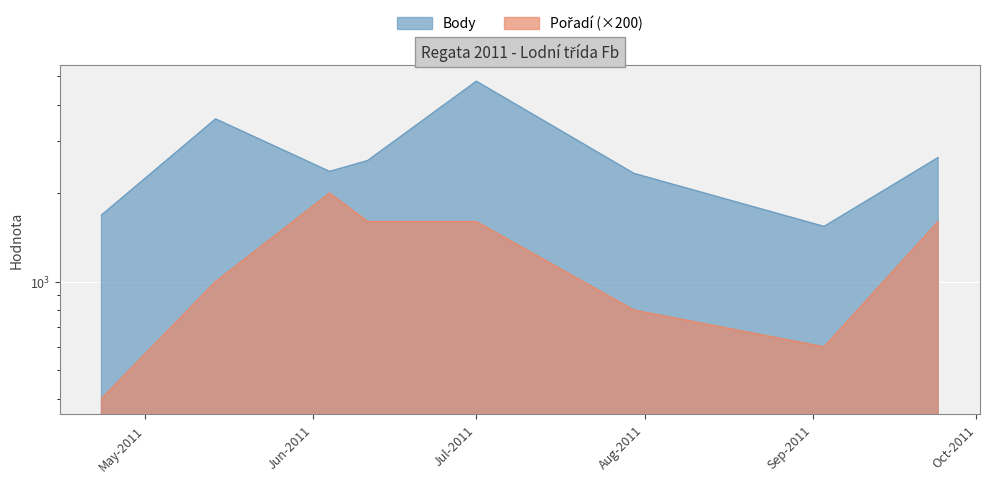

True or false: Pořadí and Body intersect in this chart.

False